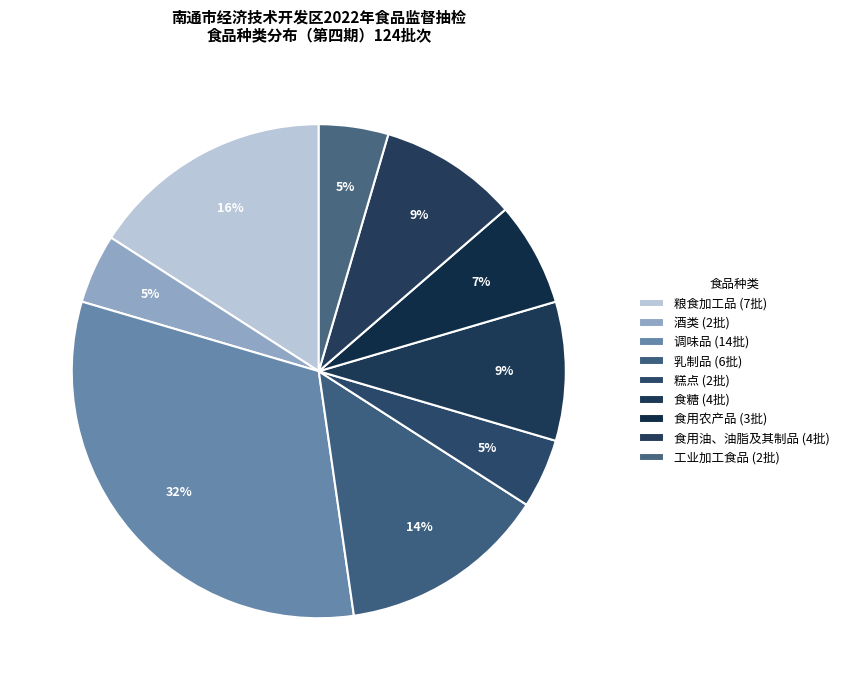

Approximately how many times larger is the value at 食糖 compared to 酒类?

2.0